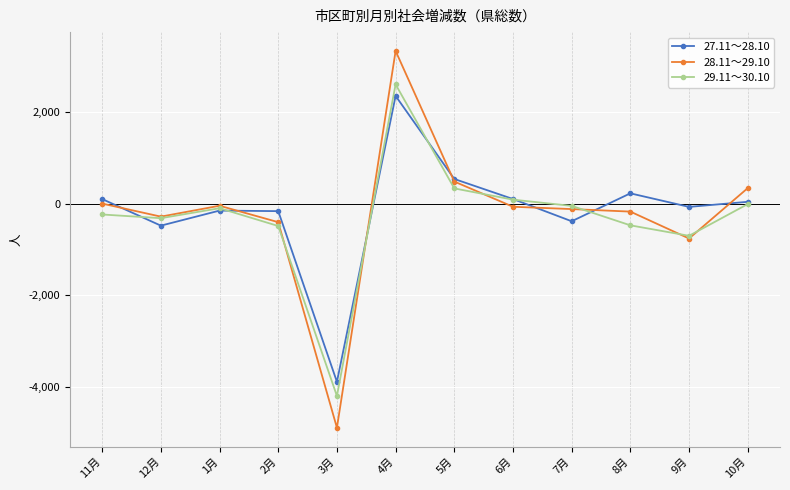

Is the value of 27.11～28.10 at 5月 greater than the value of 29.11～30.10 at 5月?

Yes